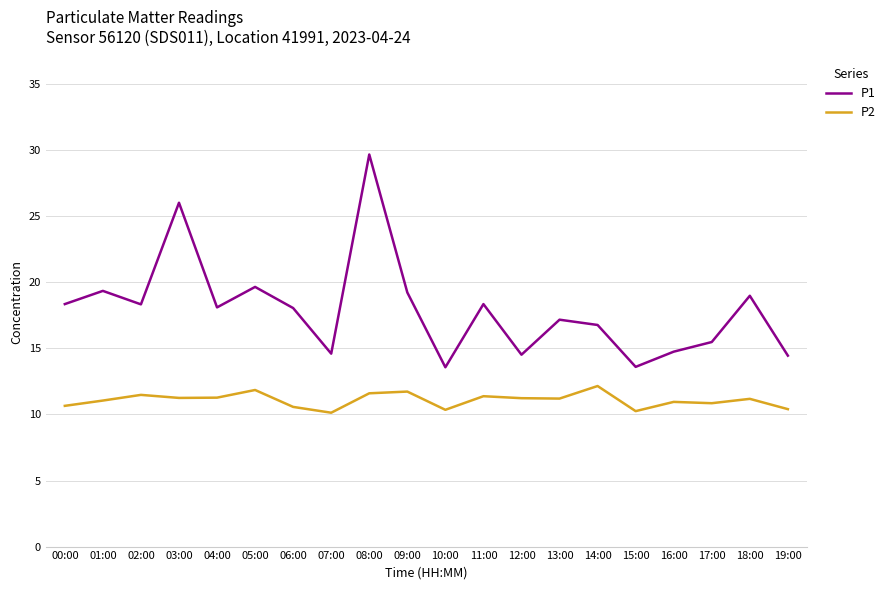

Which series has the largest range (max minus min)?

P1